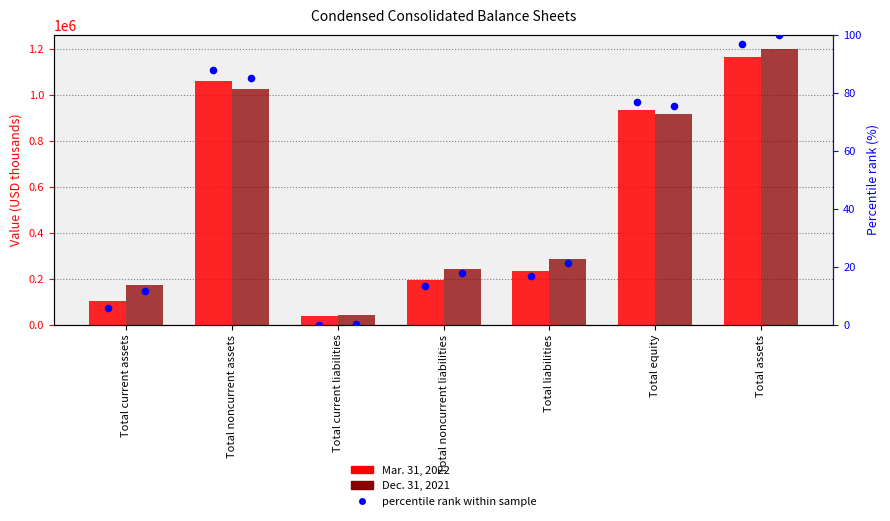

At which category is the sum across all series the highest?

Total assets